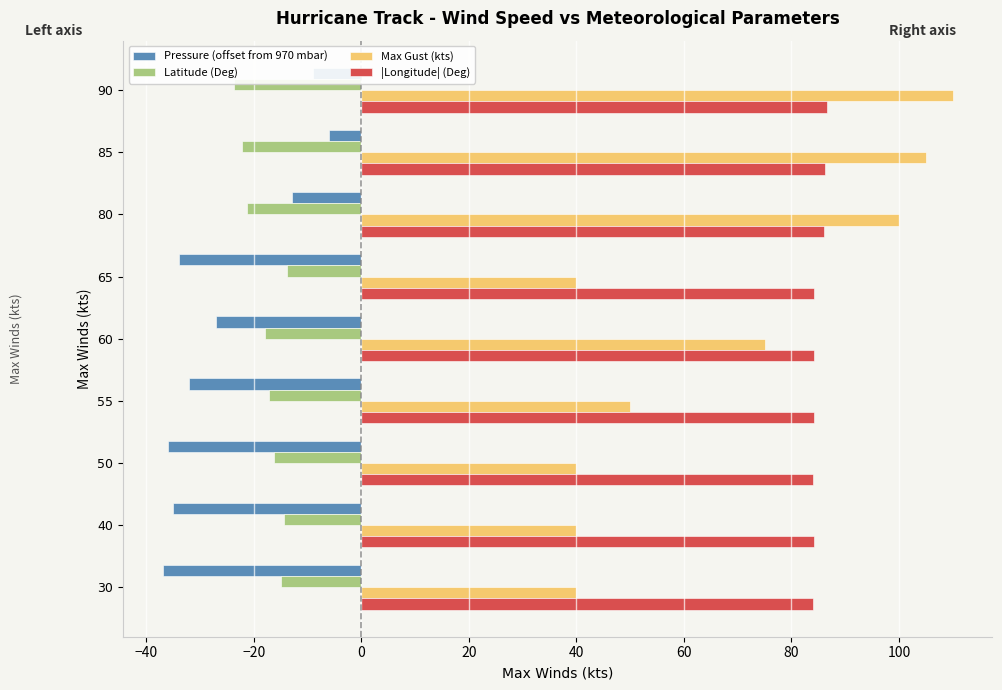

Which series has the widest spread of values?

Max Gust (kts)